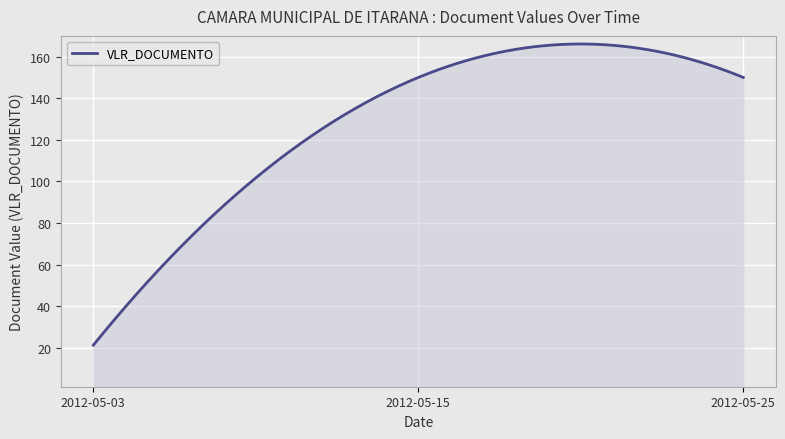

What is the maximum value shown in the chart?

166.1